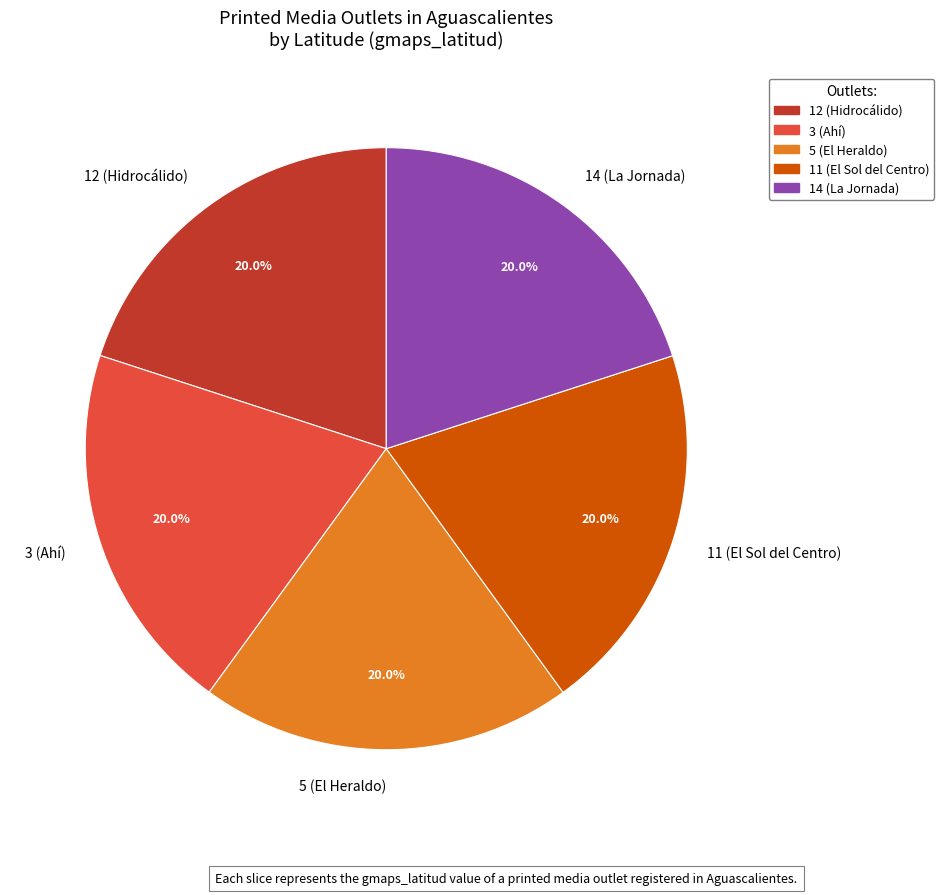

What is the ratio of the value at 11 (El Sol del Centro) to the value at 14 (La Jornada)?

1.0